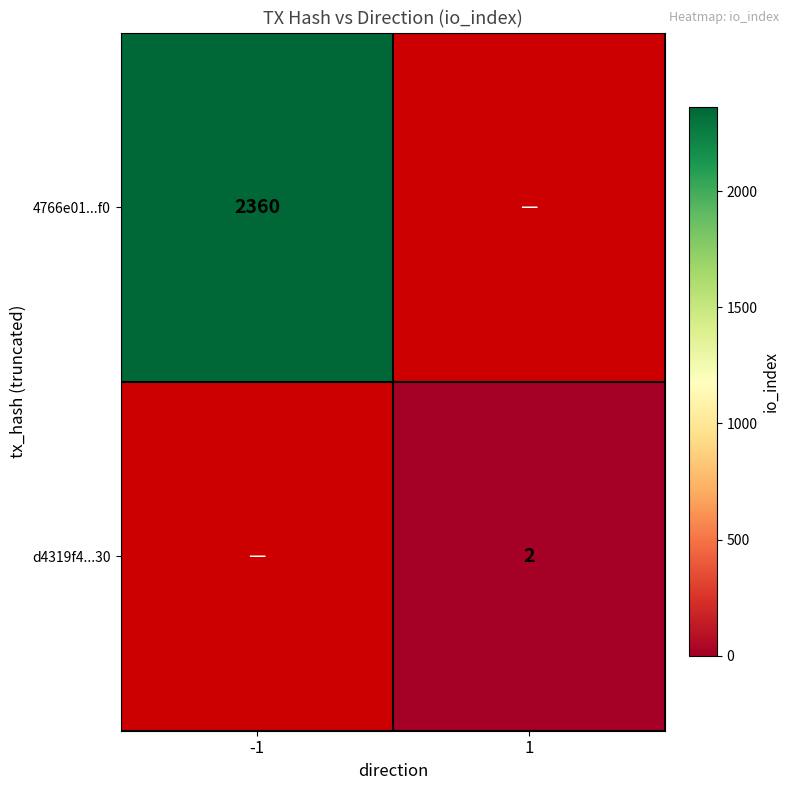

The value of d4319f4...30 at 1 is 4. True or false?

False